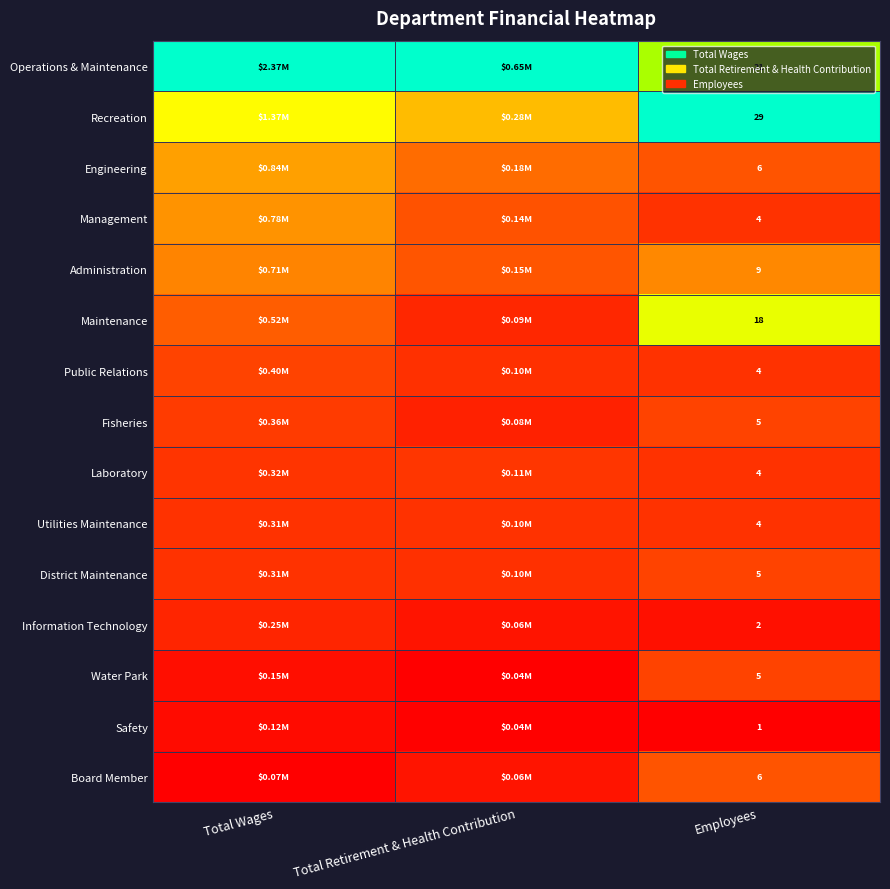

Is the value of Operations & Maintenance at Employees greater than the value of Recreation at Employees?

No